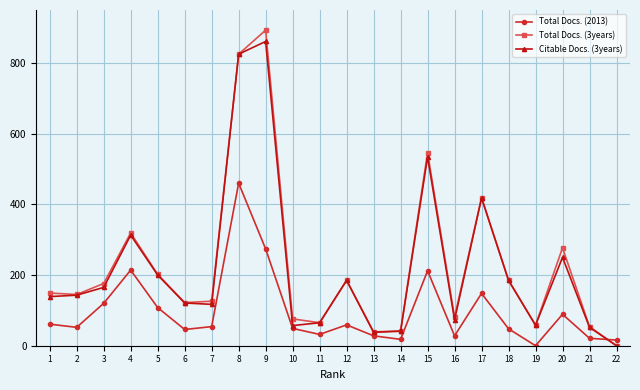

How many distinct data groups are displayed?

3